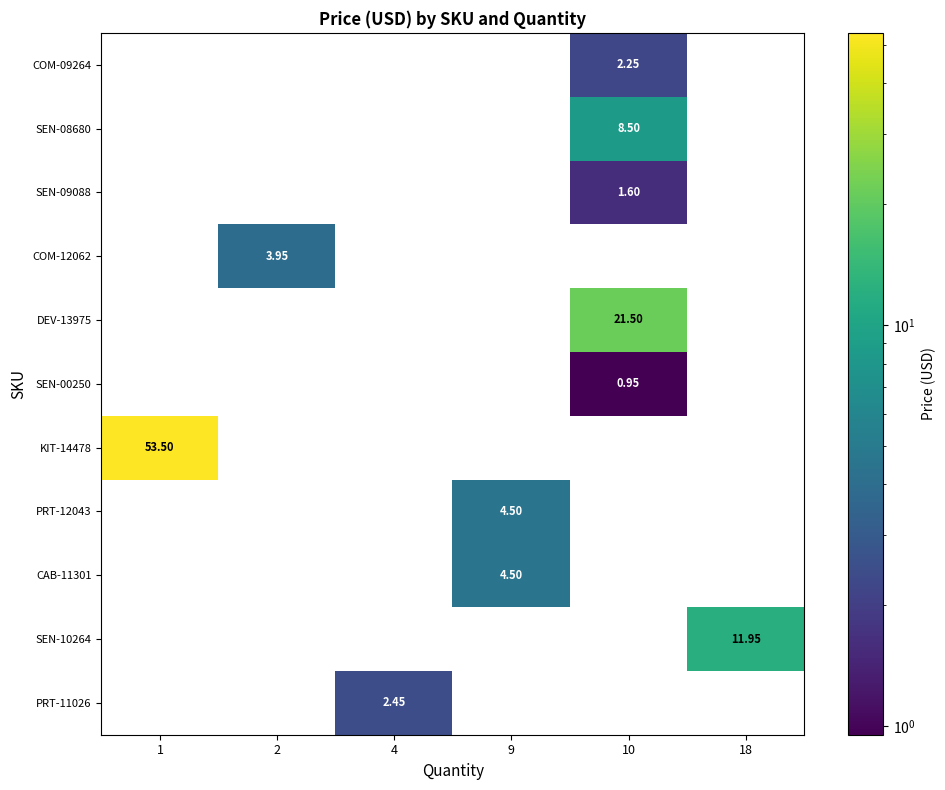

How many series are shown in this chart?

11